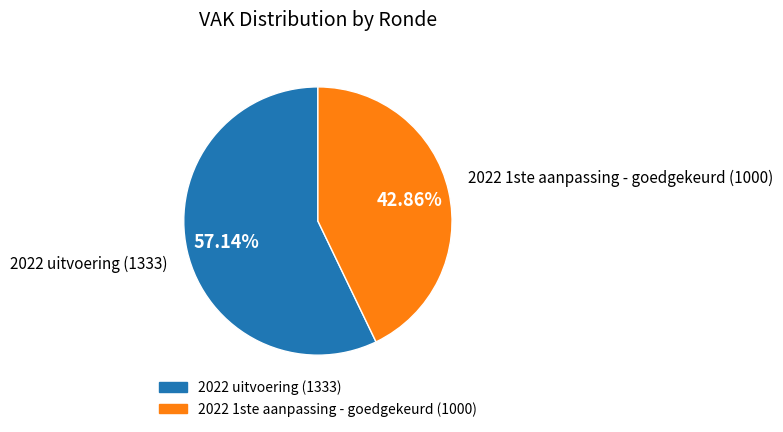

What is the ratio of the value at 2022 1ste aanpassing - goedgekeurd to the value at 2022 uitvoering?

0.8